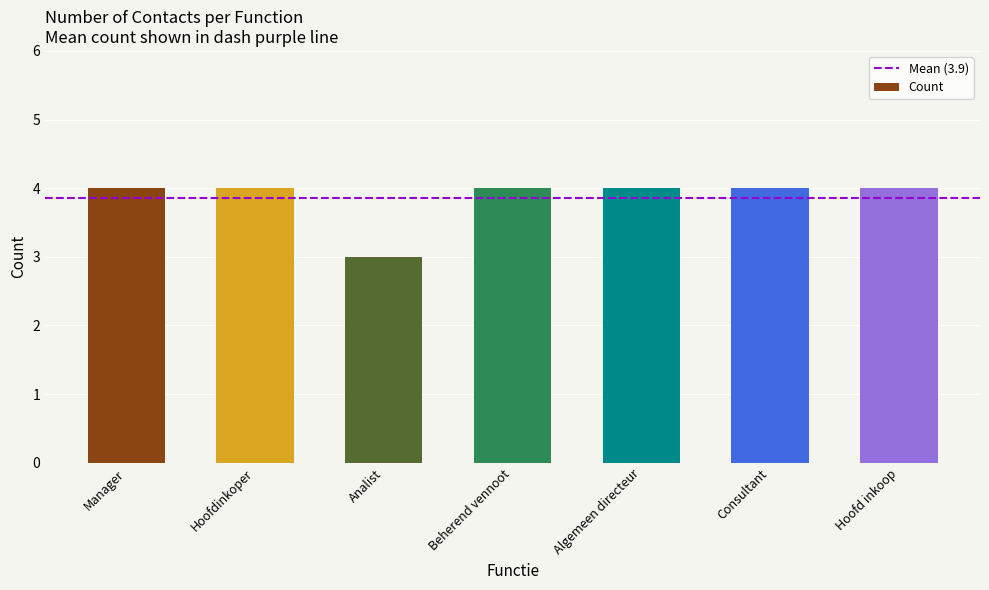

True or false: the data shows 2 at Hoofdinkoper.

False